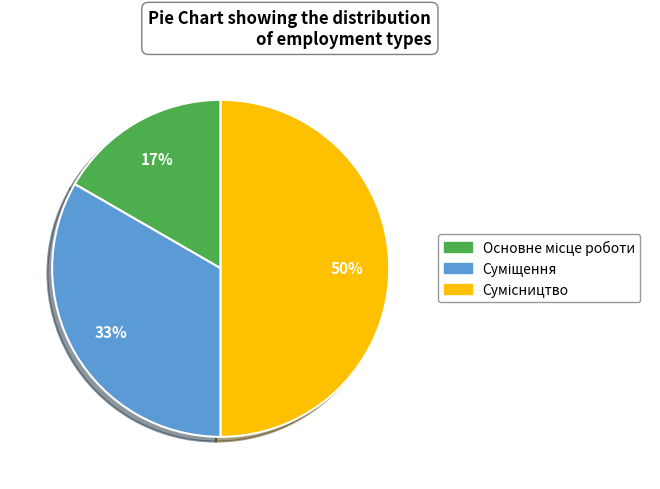

To the nearest percent, what is the average slice percentage?

33%